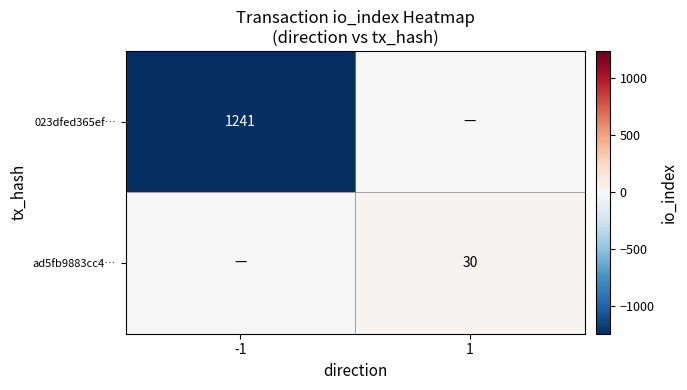

The ad5fb9883cc4… series shows 30 at 1. True or false?

True